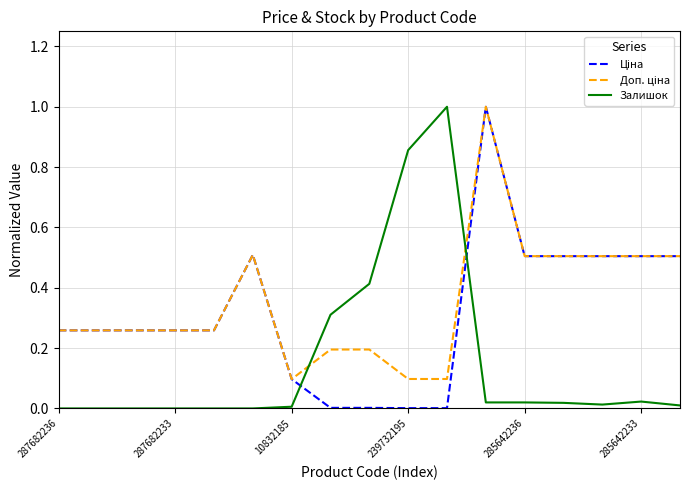

What is the maximum value shown in the chart?

1.0